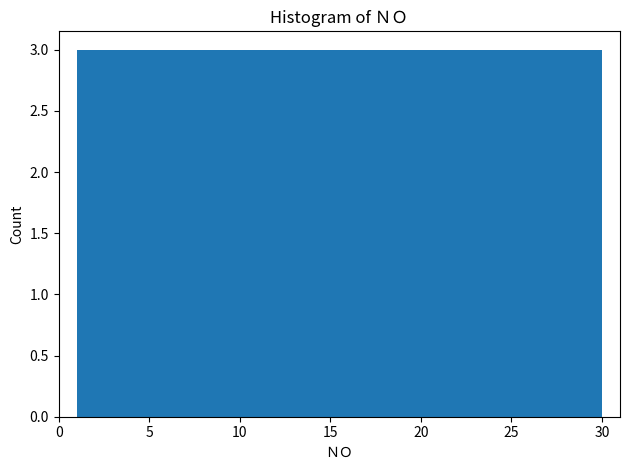

Reading left to right, transcribe this chart: for each bar, give the range it covers on the x-axis and its height. Neither the bar edges nor the heights are printed on the chart, so give them approximately, as read against the axes.

1.0 to 3.9: 3
3.9 to 6.8: 3
6.8 to 9.7: 3
9.7 to 12.6: 3
12.6 to 15.5: 3
15.5 to 18.4: 3
18.4 to 21.3: 3
21.3 to 24.2: 3
24.2 to 27.1: 3
27.1 to 30.0: 3